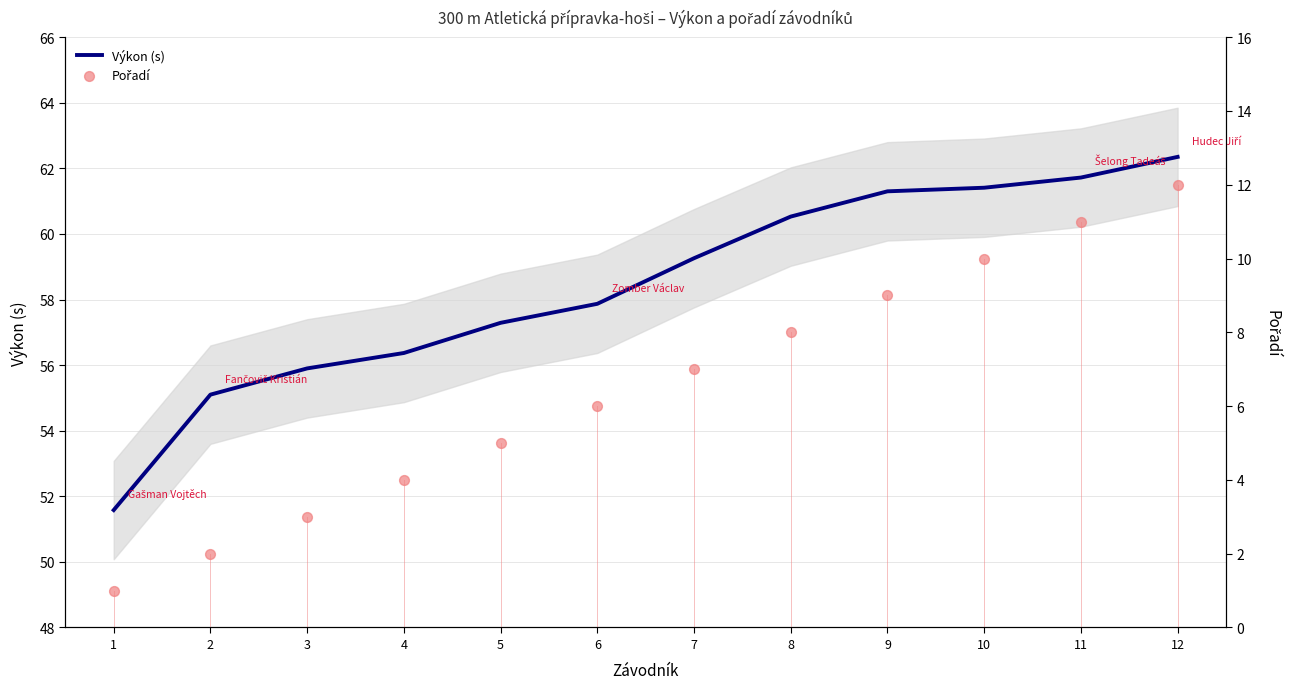

At how many categories does at least one series exceed 47?

12